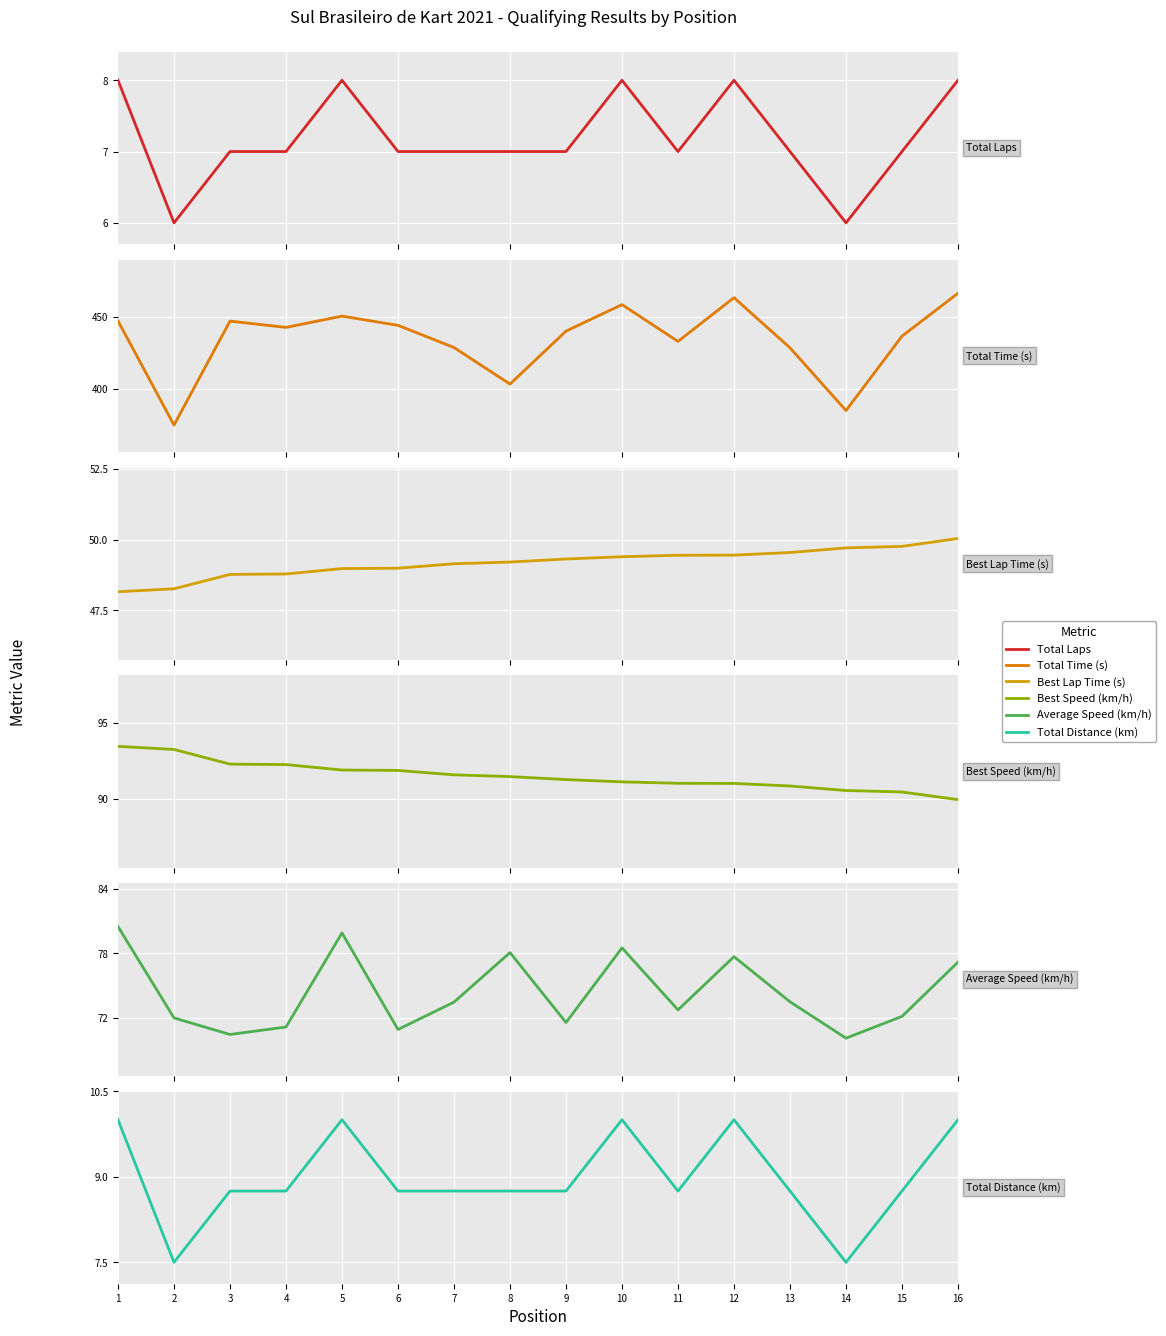

What is the value of the Best Speed (km/h) point at the 11th from the left?

91.0